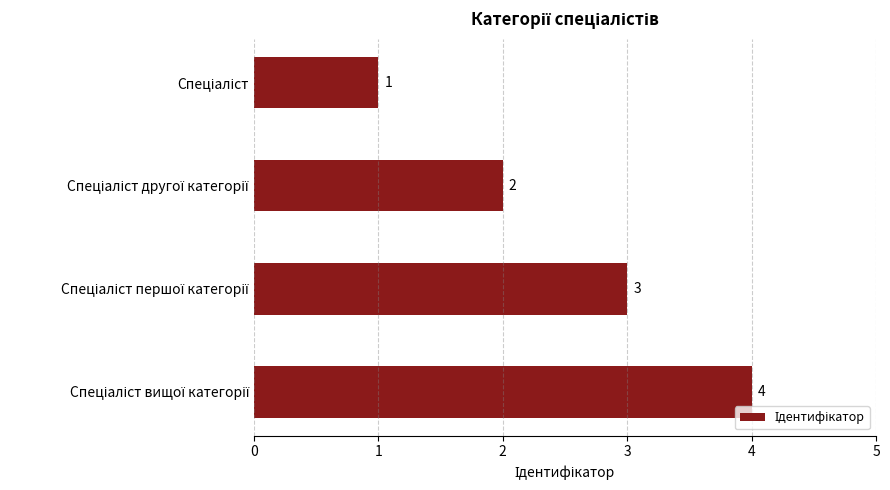

What is the difference between the maximum and minimum values?

3